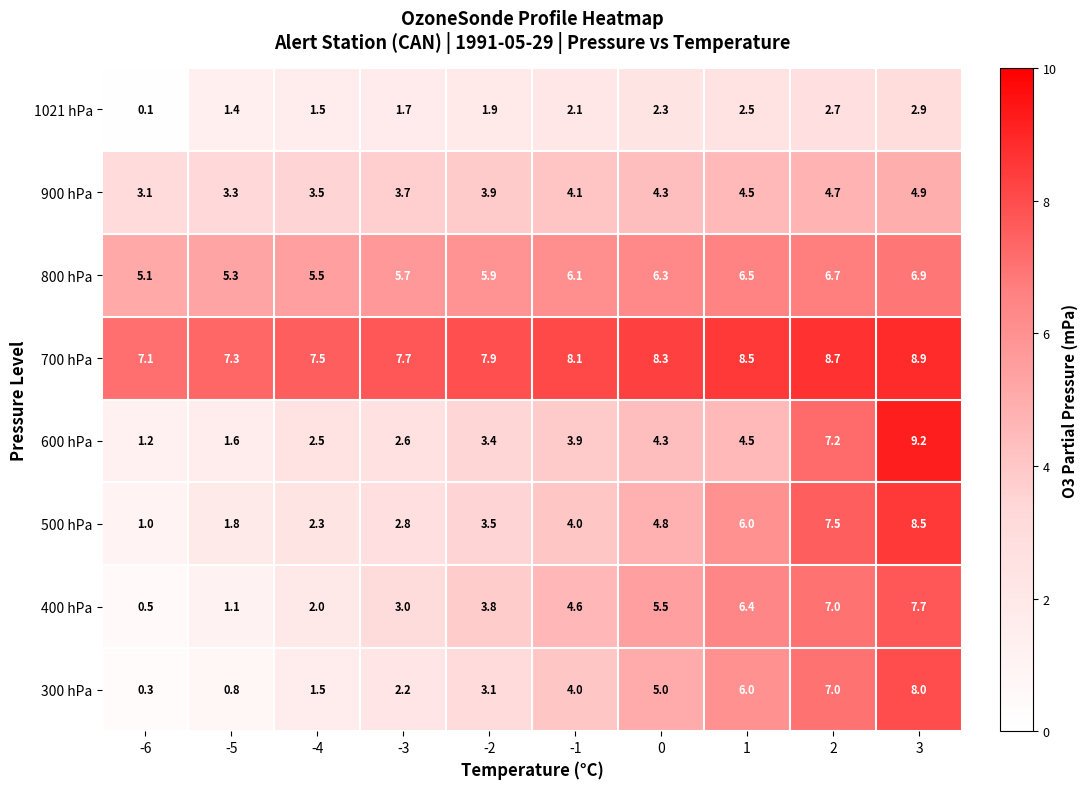

Read the 800 hPa value at 0.

6.3